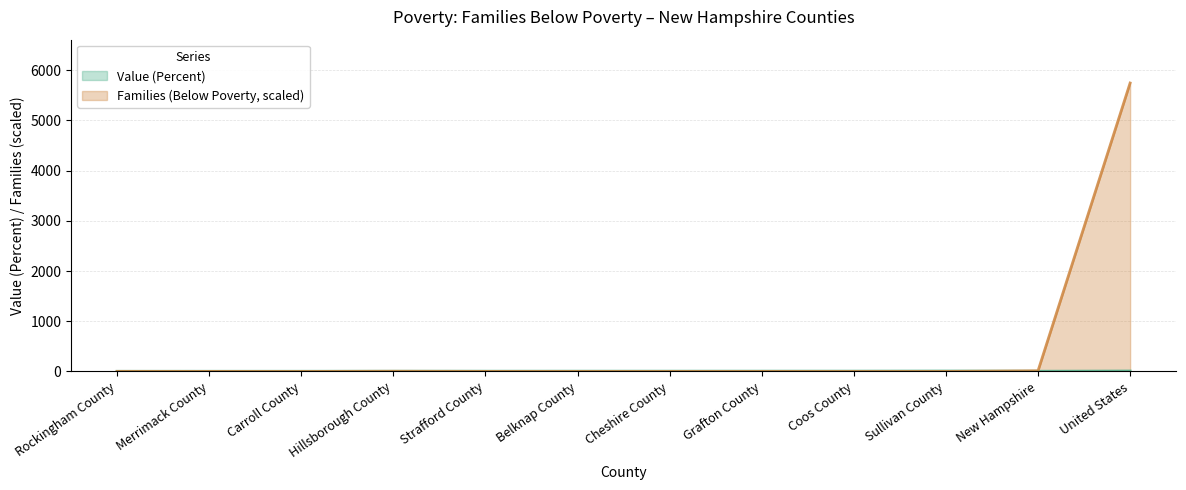

What is the spread (max minus min) of values at Hillsborough County?

0.8